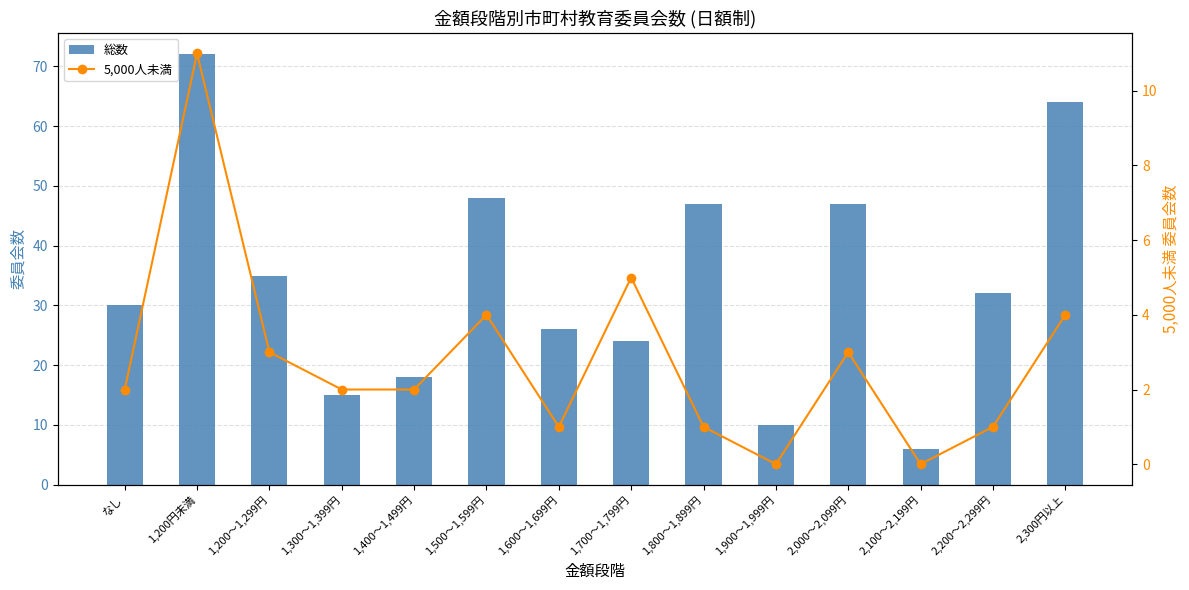

List the labels in order of 総数 value, largest first.

1,200円未満, 2,300円以上, 1,500～1,599円, 1,800～1,899円, 2,000～2,099円, 1,200～1,299円, 2,200～2,299円, なし, 1,600～1,699円, 1,700～1,799円, 1,400～1,499円, 1,300～1,399円, 1,900～1,999円, 2,100～2,199円